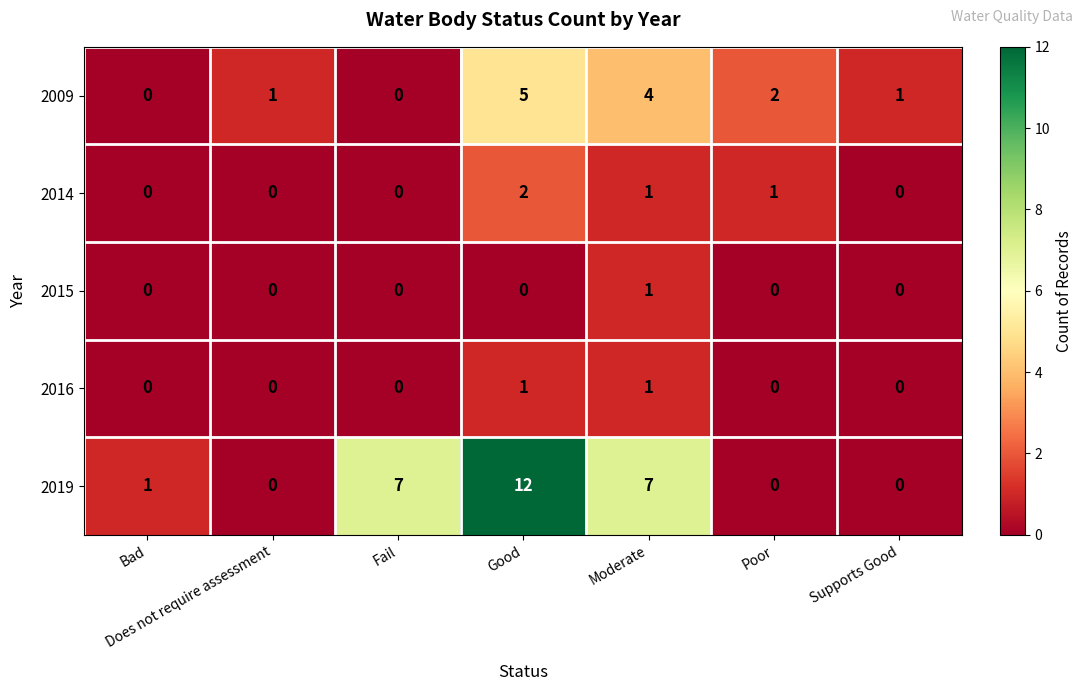

The value of 2009 at Fail is 0. True or false?

True